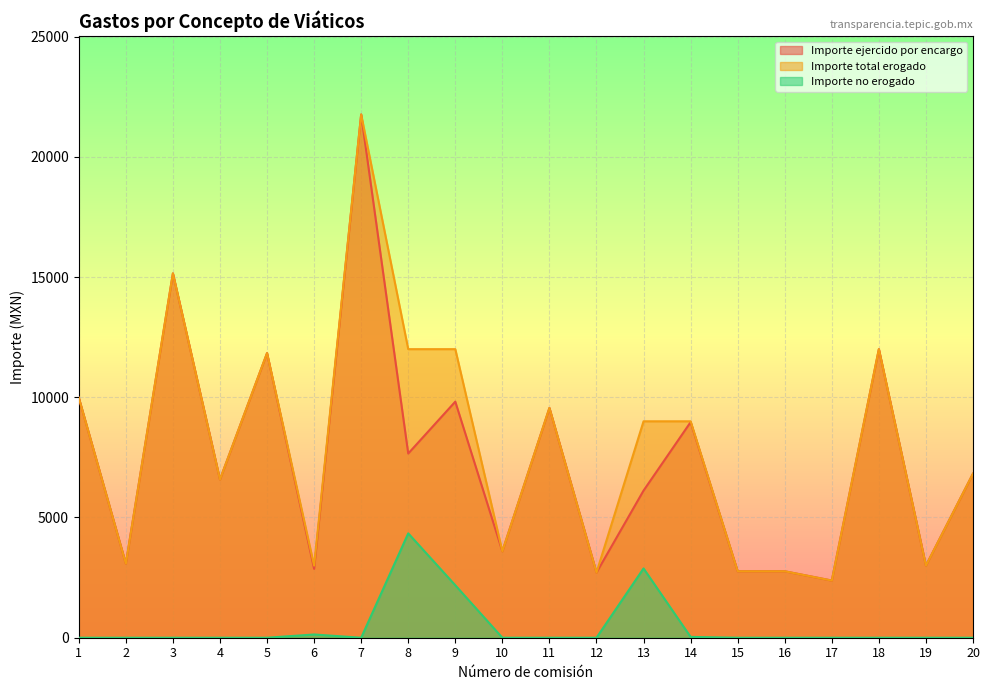

How many data points in Importe total erogado are less than 9000?

10